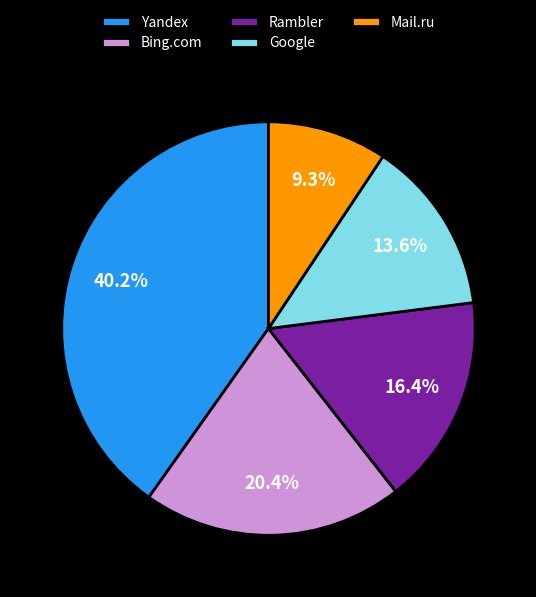

How many segments does this pie chart have?

5